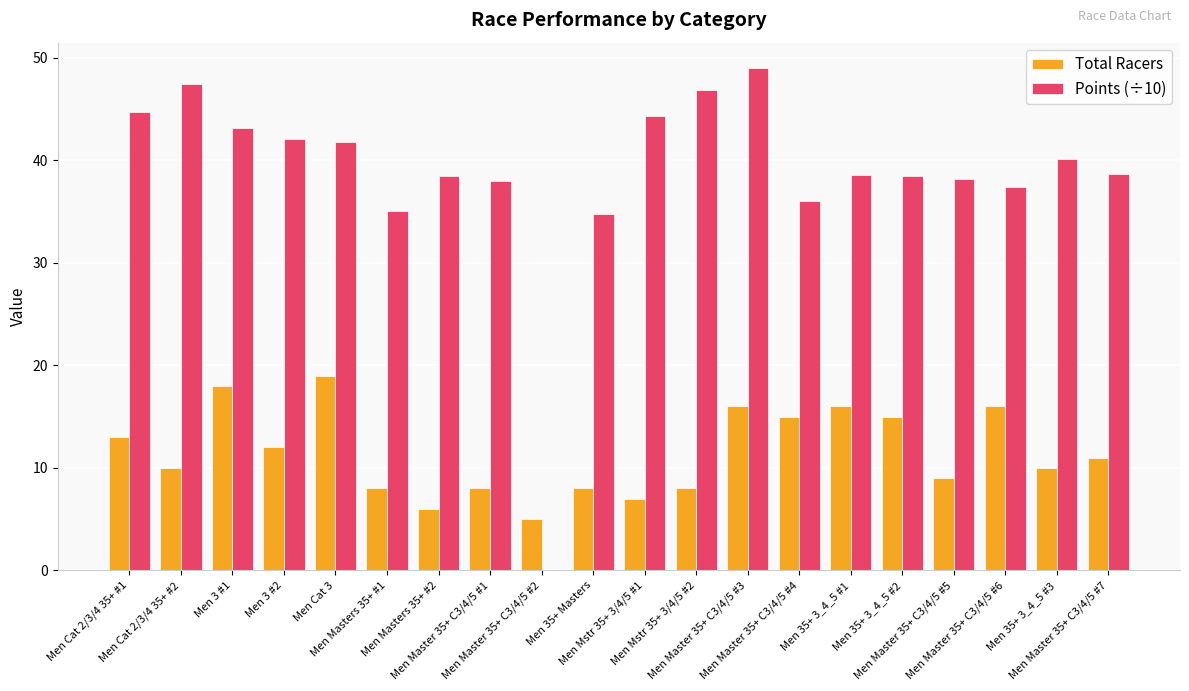

Where does the Points (÷10) series first go above 38?

Men Cat 2/3/4 35+ #1